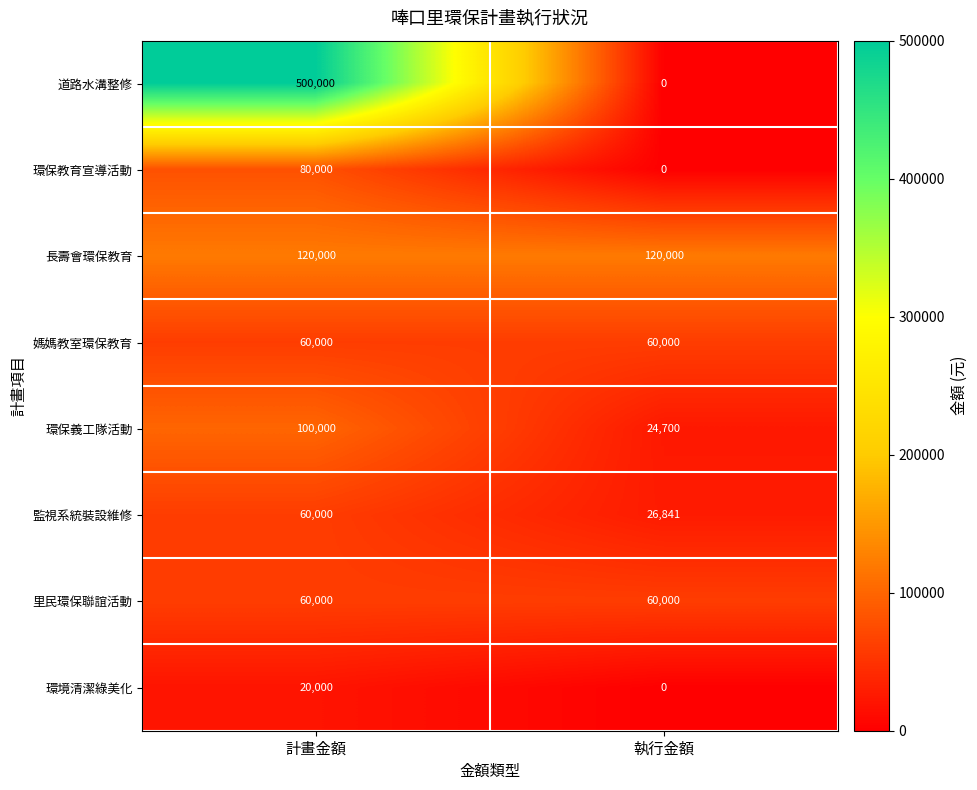

The value of 媽媽教室環保教育 at 計畫金額 is 60000. True or false?

True